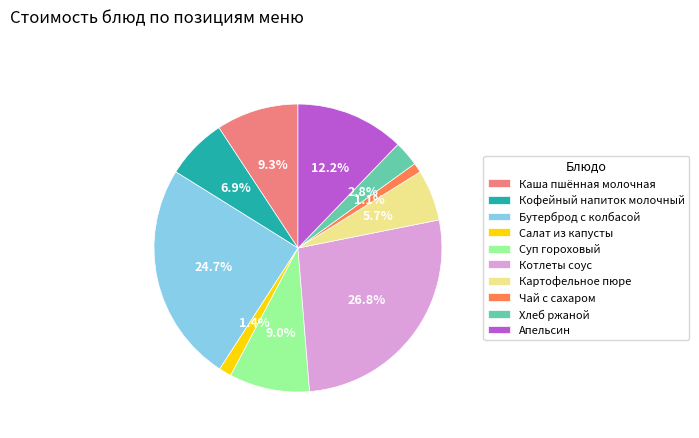

Is the sum of Апельсин and Каша пшённая молочная greater than half?

No